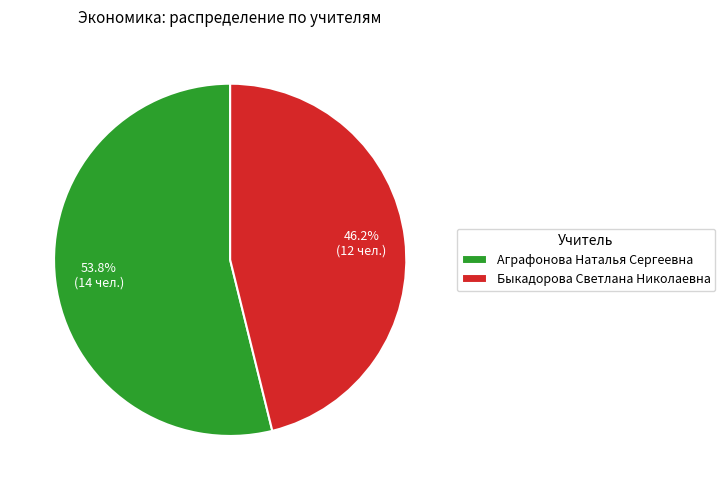

Rank the categories by value from lowest to highest.

Быкадорова Светлана Николаевна, Аграфонова Наталья Сергеевна